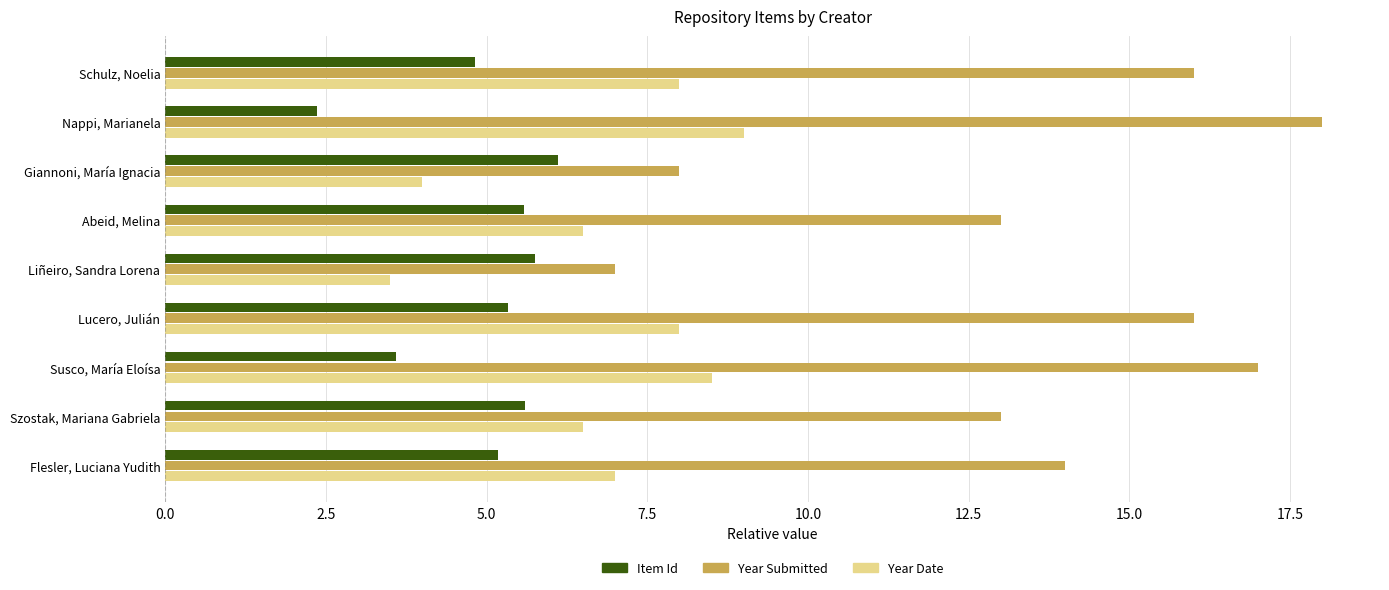

What is the sum of all Year Date values?

61.0